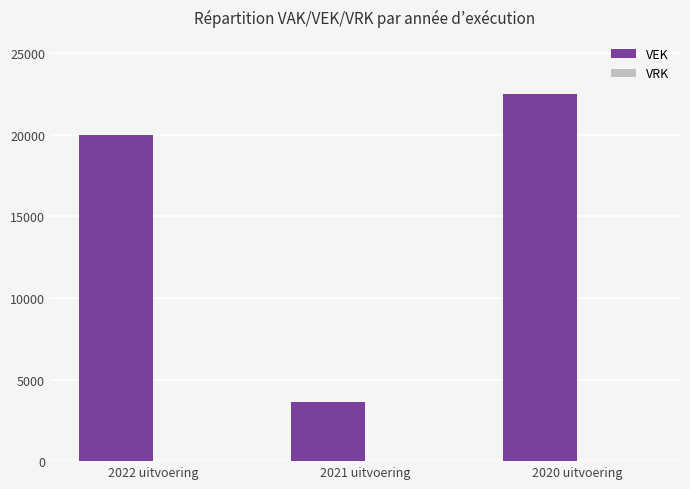

At which category does the chart reach its peak across all series?

2020 uitvoering